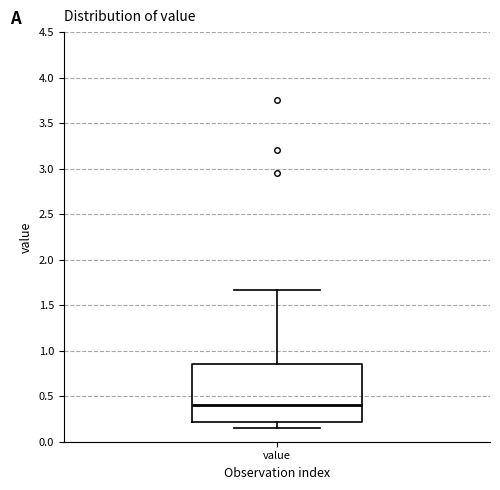

Transcribe this box plot: give where the median line is, the range the box spans, and where the two whiskers end, as read against the y-axis. The values are not printed on the chart, so give them approximately, as read against the axis.

median 0.40, box 0.20 to 0.85, whiskers 0.15 to 1.65